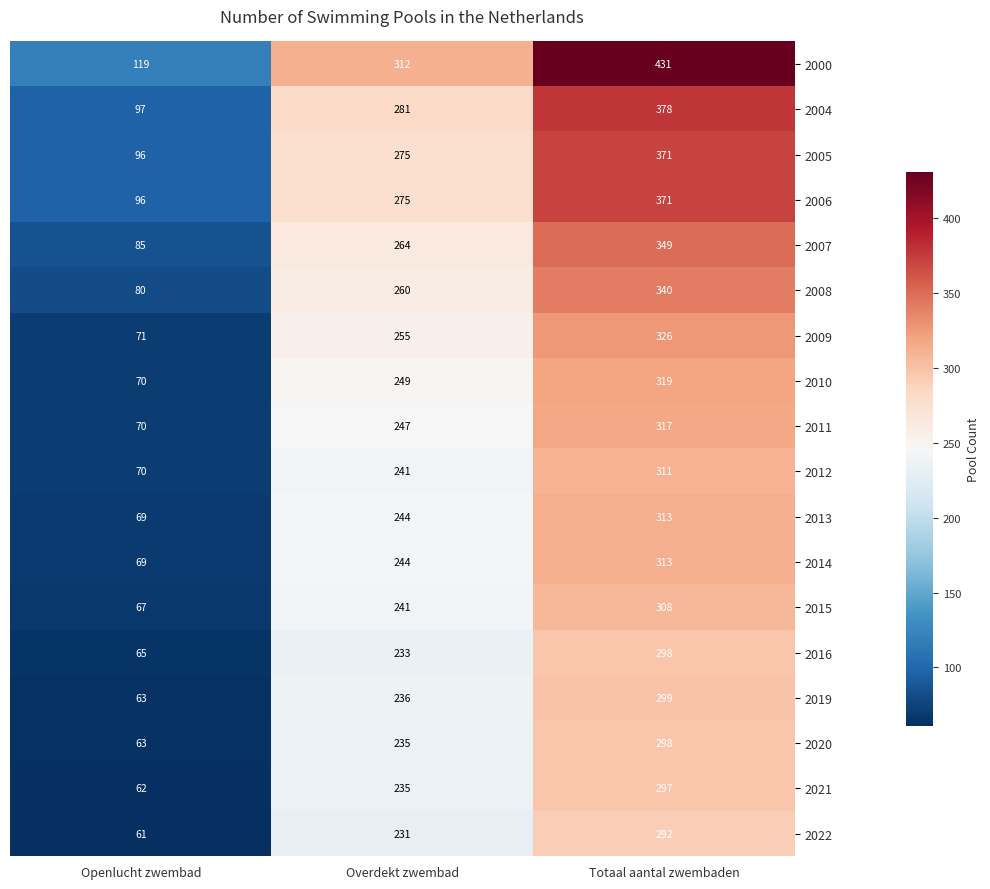

What is the difference between the 2008 values at Overdekt zwembad and Openlucht zwembad?

180